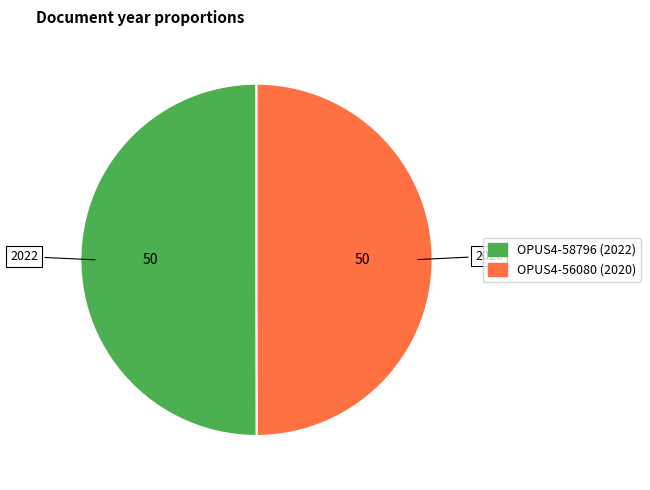

Count the number of slices in the pie.

2